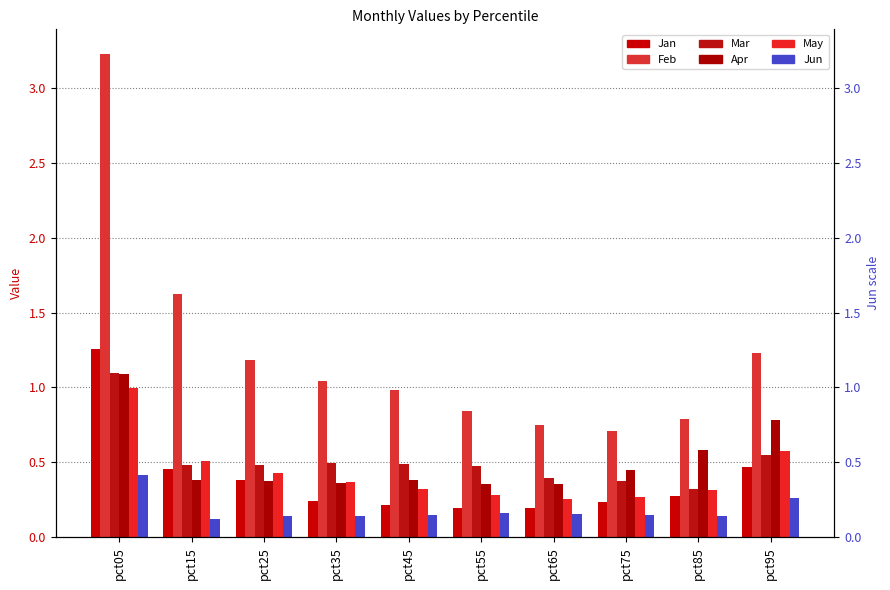

The value of Mar at pct15 is 0.5. True or false?

True